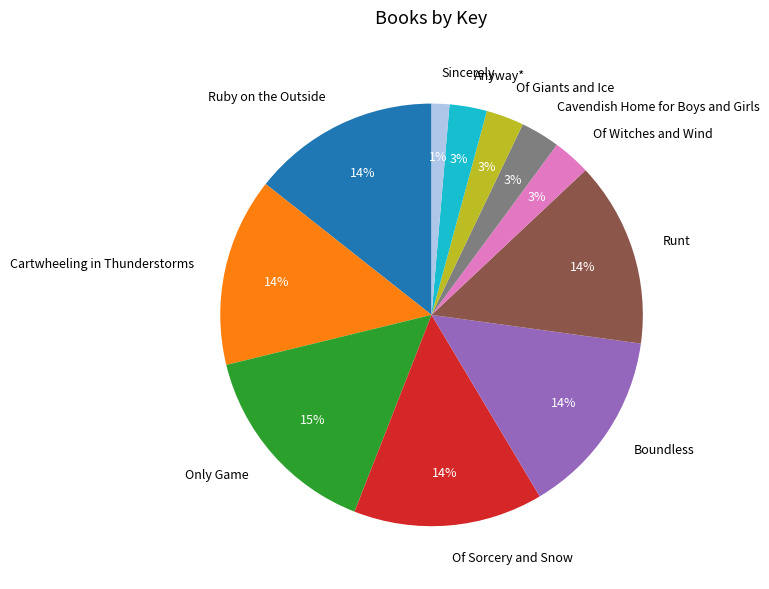

What is the smallest slice in the pie chart?

Sincerely